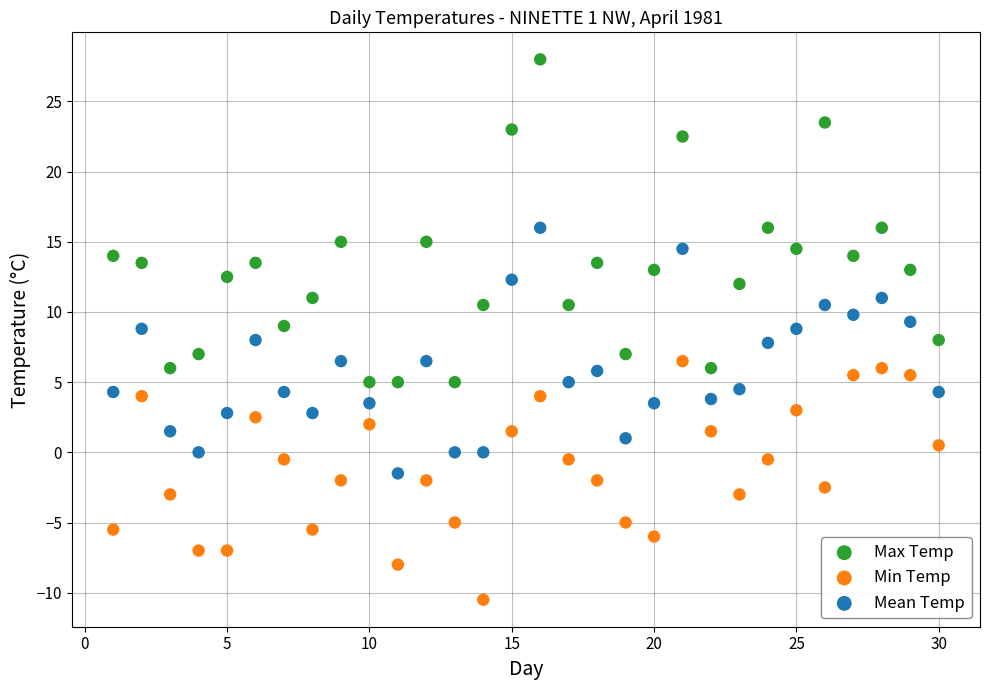

Which series reaches the minimum Y coordinate?

Min Temp